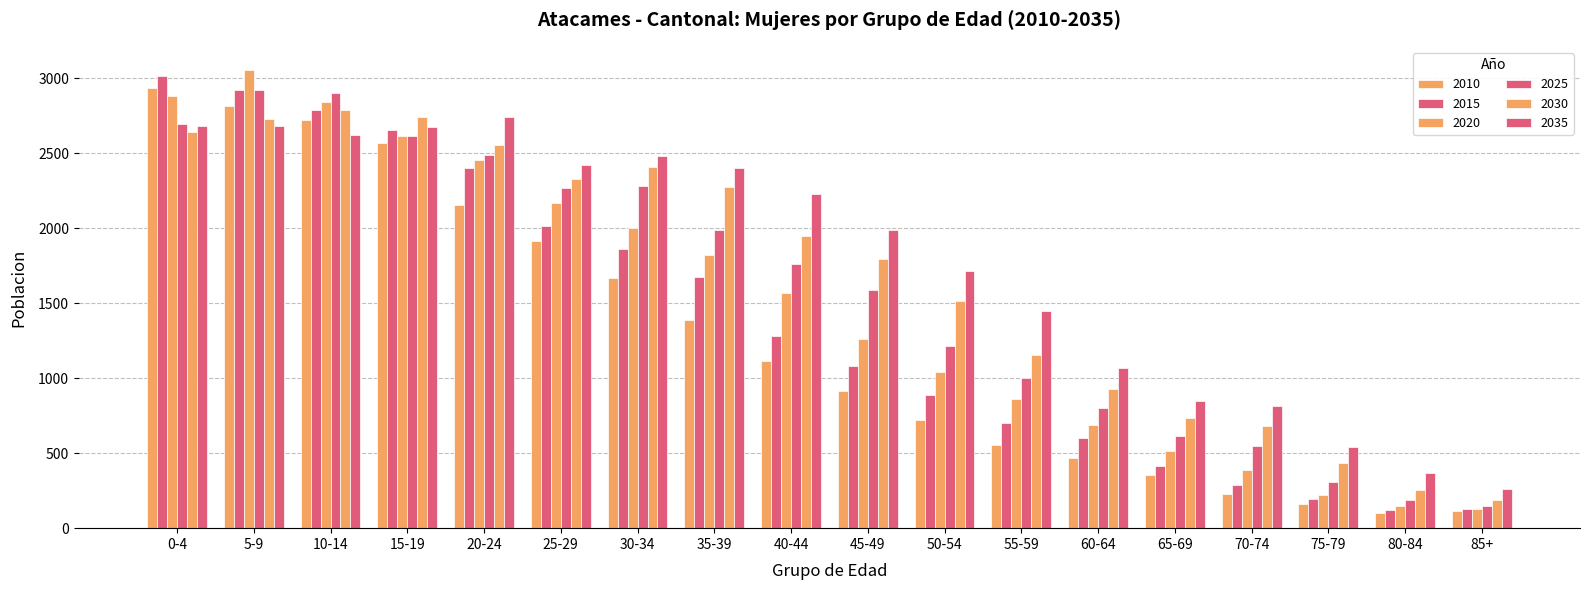

Rank the series by their average value, from lowest to highest.

2010, 2015, 2020, 2025, 2030, 2035